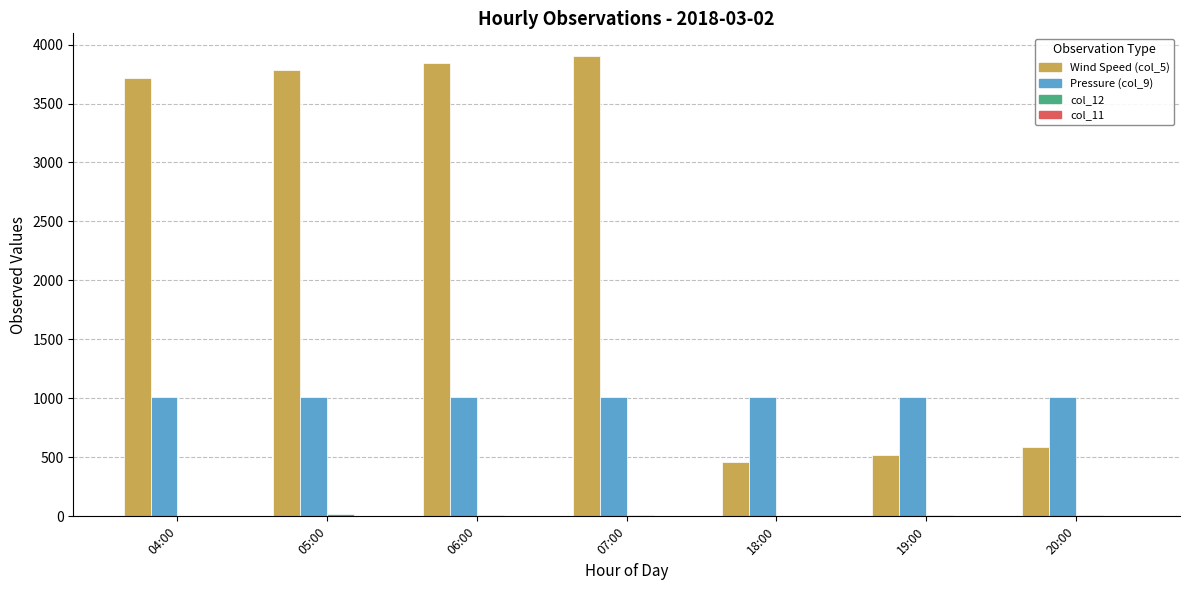

Which series has the largest total across all categories?

Wind Speed (col_5)